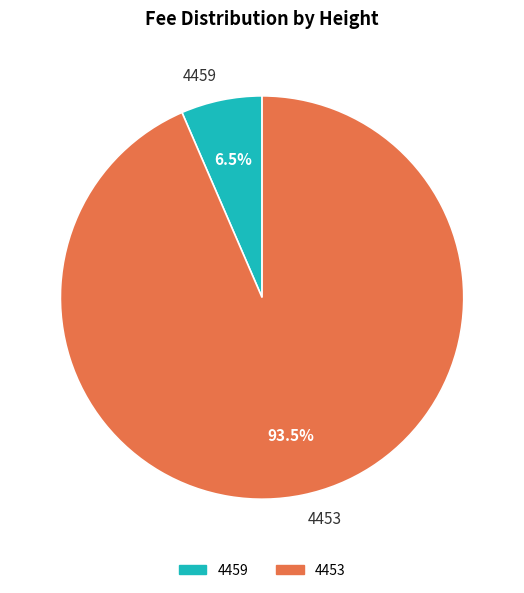

How many slices are in this pie chart?

2